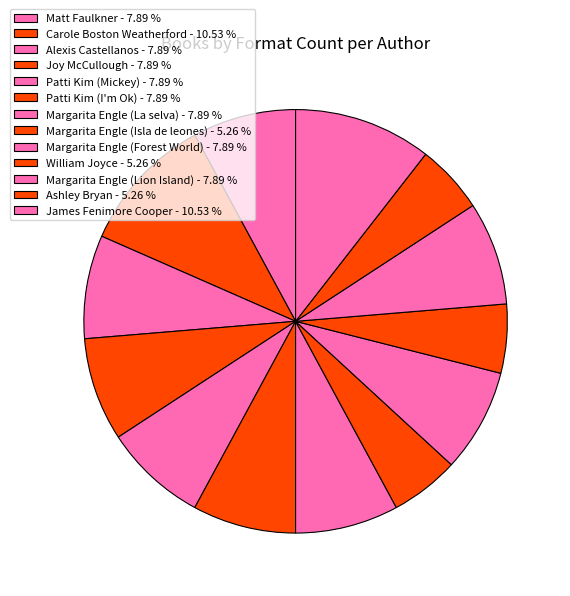

Rank the categories by value from lowest to highest.

Margarita Engle (Isla de leones), William Joyce, Ashley Bryan, Matt Faulkner, Alexis Castellanos, Joy McCullough, Patti Kim (Mickey), Patti Kim (I'm Ok), Margarita Engle (La selva), Margarita Engle (Forest World), Margarita Engle (Lion Island), Carole Boston Weatherford, James Fenimore Cooper